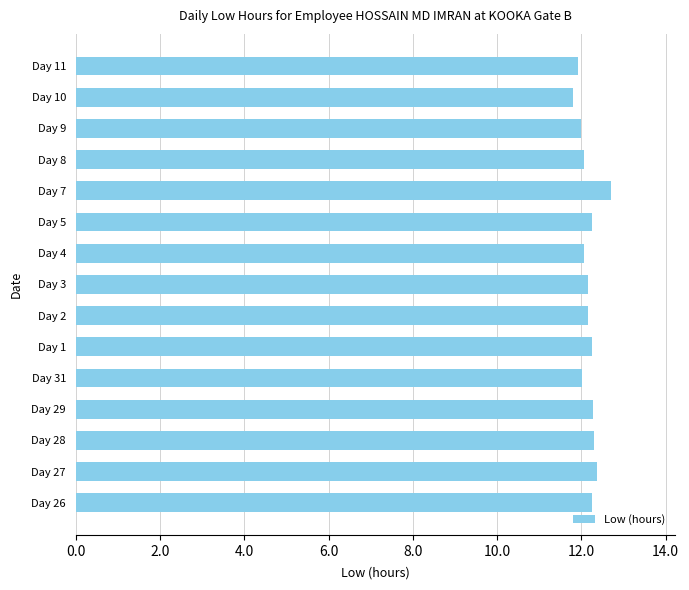

What is the average value?

12.2